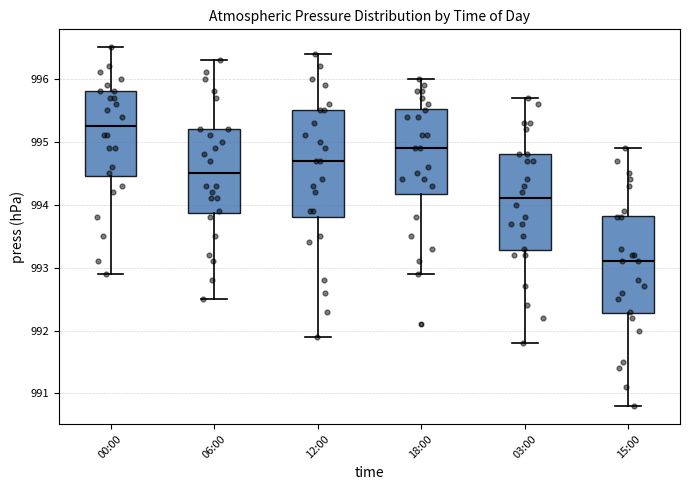

Where is the upper edge of the box for 06:00 on the y-axis? The values are not printed on the chart, so give them approximately, as read against the axis.

995.2